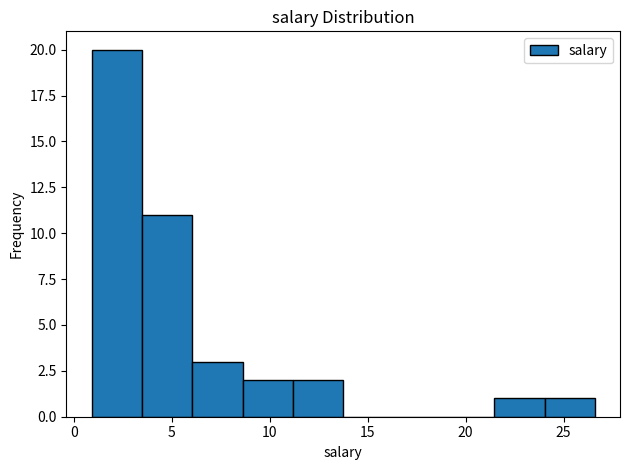

Over which range of the x-axis is the bar tallest?

1.0 to 3.5